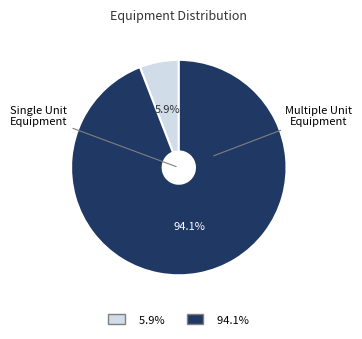

Is there a majority slice in this chart?

Yes